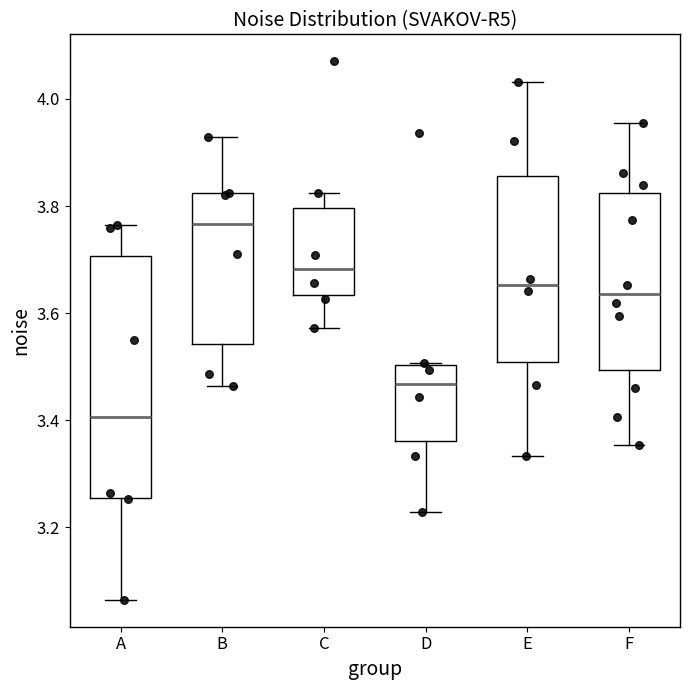

Reading left to right, read every box against the y-axis: the position of its median line, the range the box covers, and the ends of its whiskers. The values are not printed on the chart, so give them approximately, as read against the axis.

A: median 3.40, box 3.26 to 3.70, whiskers 3.06 to 3.76
B: median 3.76, box 3.54 to 3.82, whiskers 3.46 to 3.92
C: median 3.68, box 3.64 to 3.80, whiskers 3.58 to 3.82
D: median 3.46, box 3.36 to 3.50, whiskers 3.22 to 3.50
E: median 3.66, box 3.50 to 3.86, whiskers 3.34 to 4.04
F: median 3.64, box 3.50 to 3.82, whiskers 3.36 to 3.96